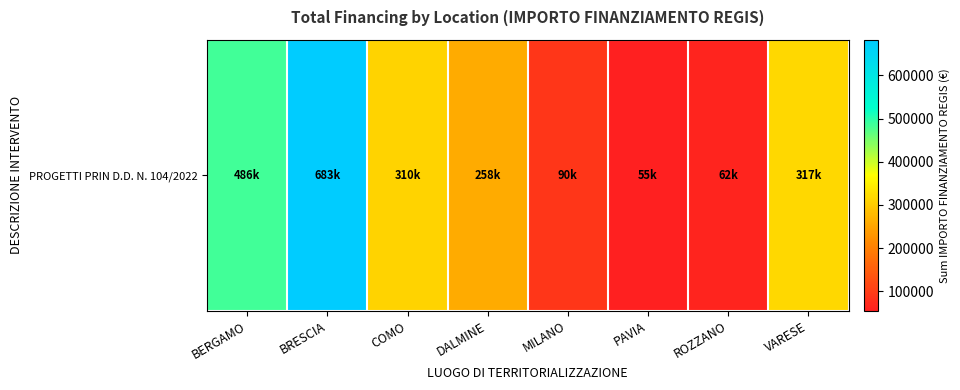

What is the ratio of the value at COMO to the value at MILANO?

3.4